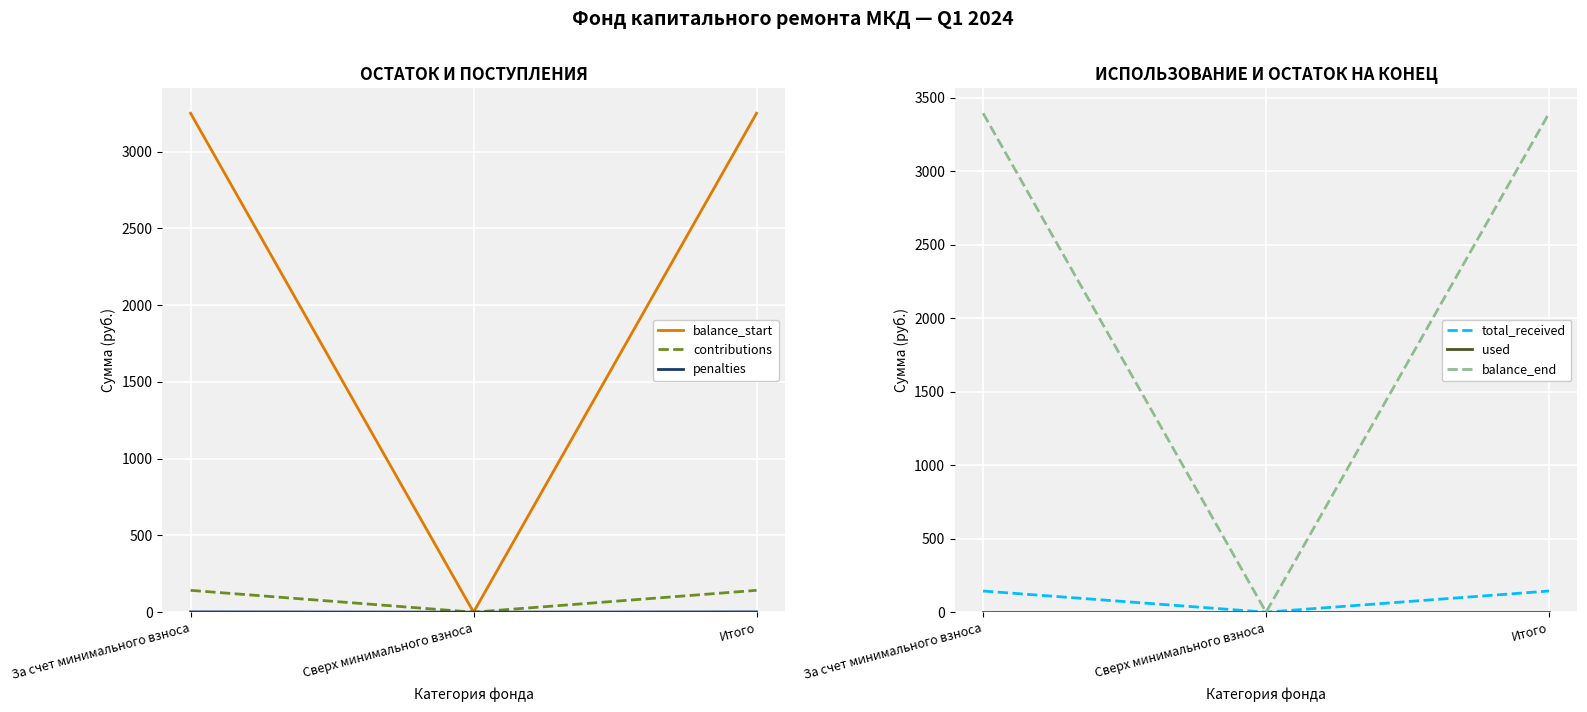

What is the value of the balance_end point at the 1st from the left?

3394.6